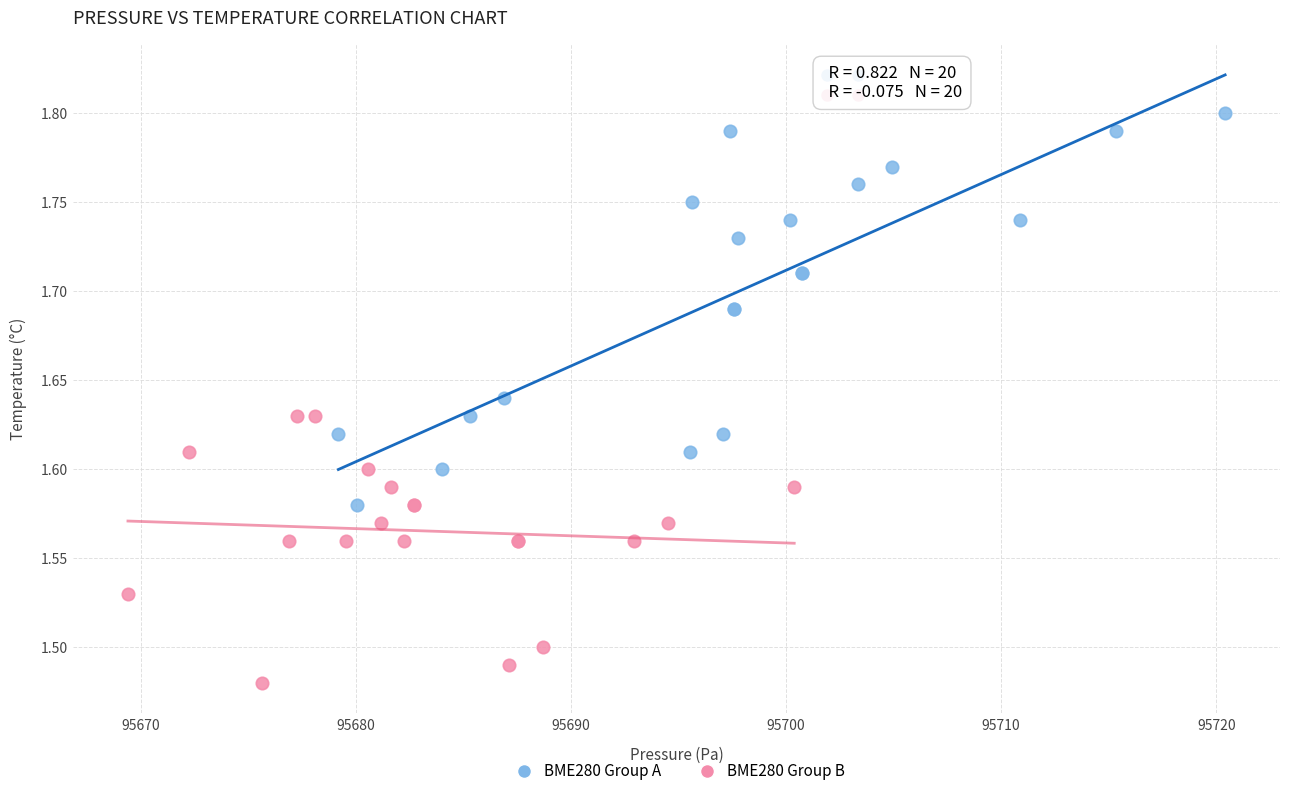

Which series contains the highest Y value?

BME280 Group A